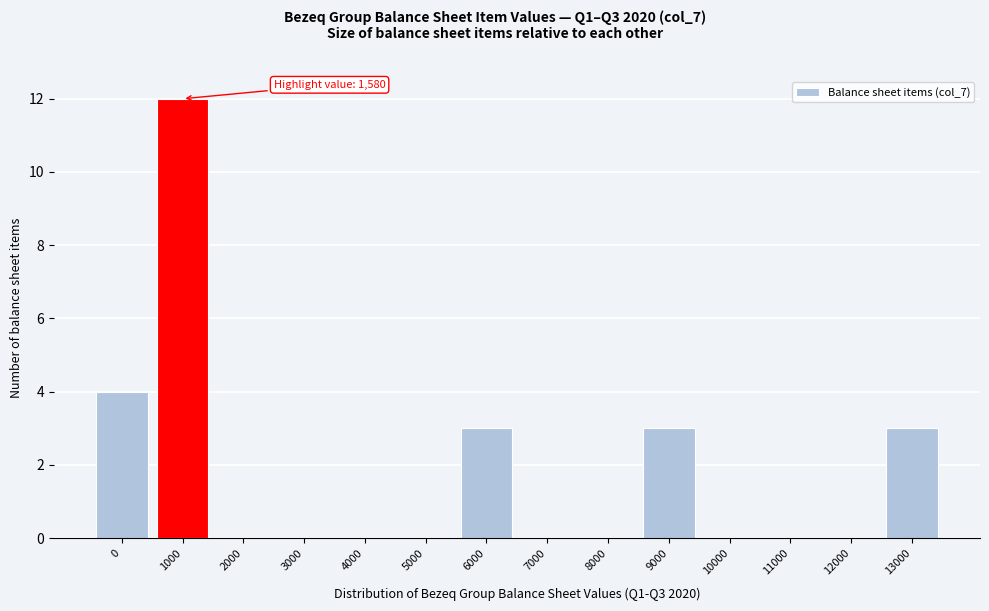

Reading left to right, extract all data points from this chart.

0=4	1000=12	2000=0	3000=0	4000=0	5000=0	6000=3	7000=0	8000=0	9000=3	10000=0	11000=0	12000=0	13000=3